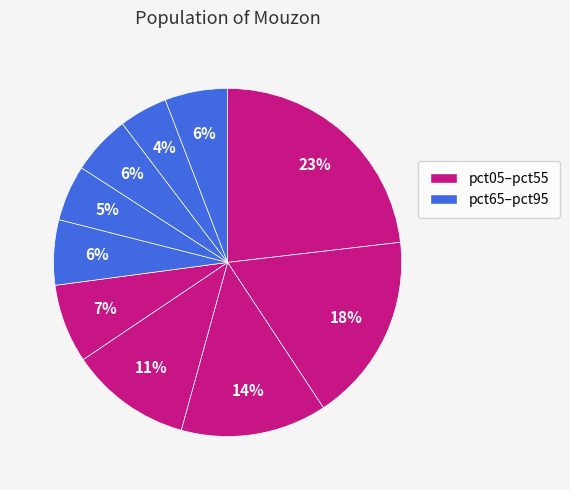

How many slices are in this pie chart?

10